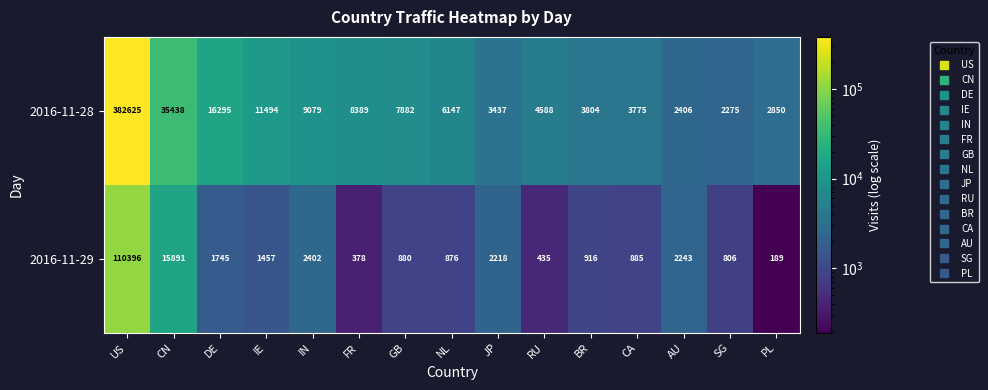

Count the number of data series in this chart.

2